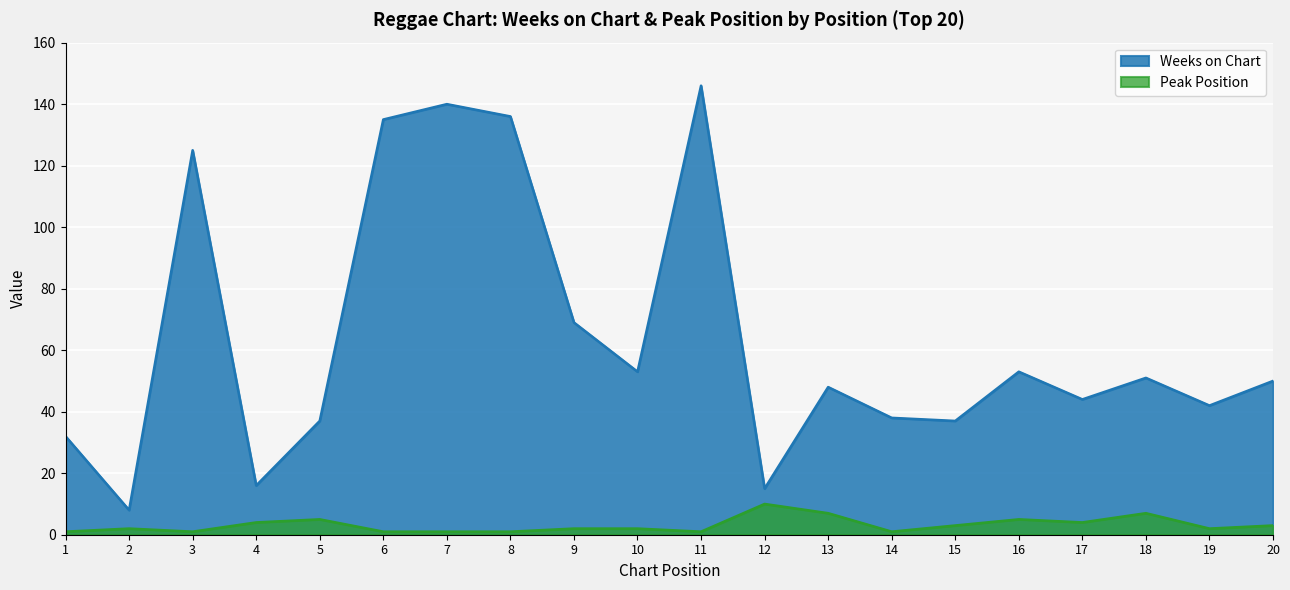

At which label is Peak Position closest to 5?

5